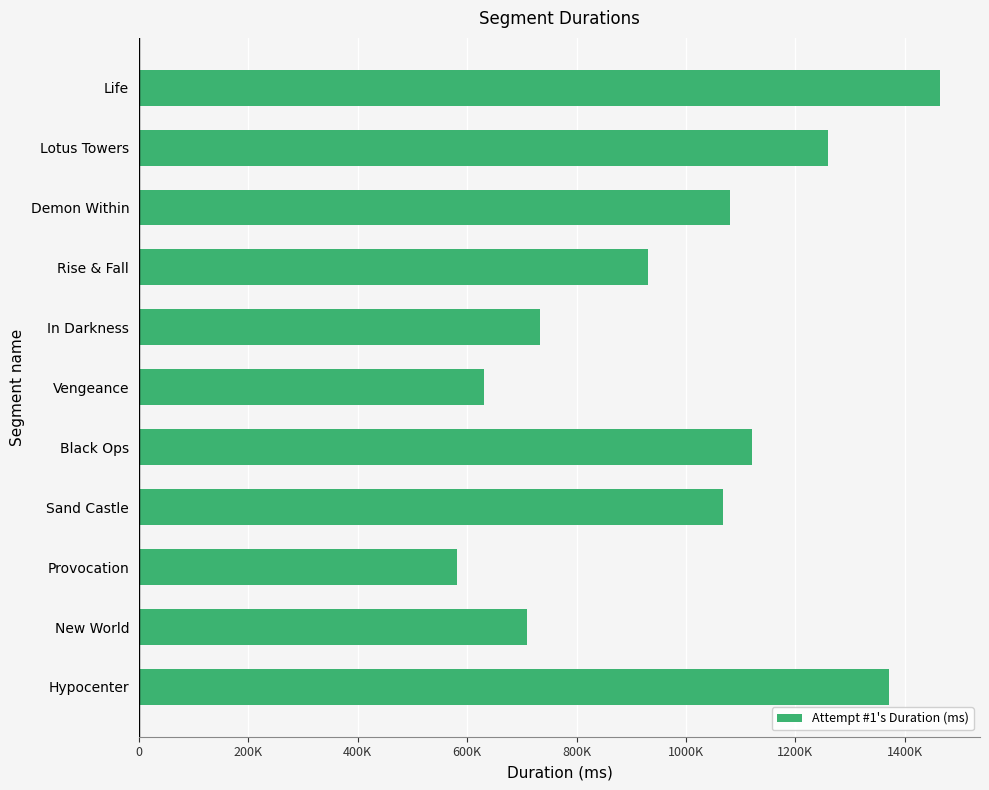

Rank the categories by value from highest to lowest.

Life, Hypocenter, Lotus Towers, Black Ops, Demon Within, Sand Castle, Rise & Fall, In Darkness, New World, Vengeance, Provocation